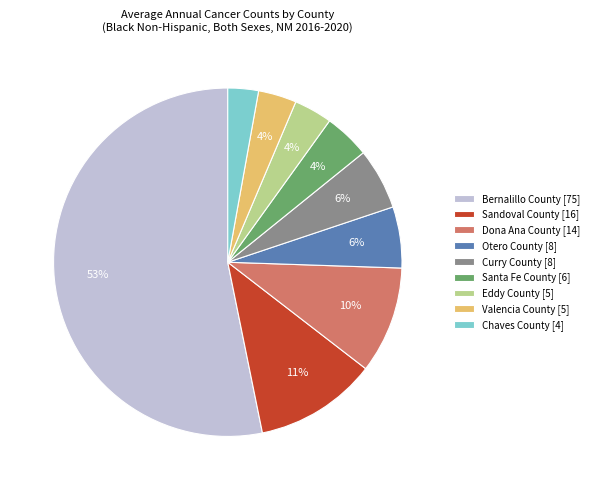

Approximately how many times larger is the value at Sandoval County [16] compared to Dona Ana County [14]?

1.1